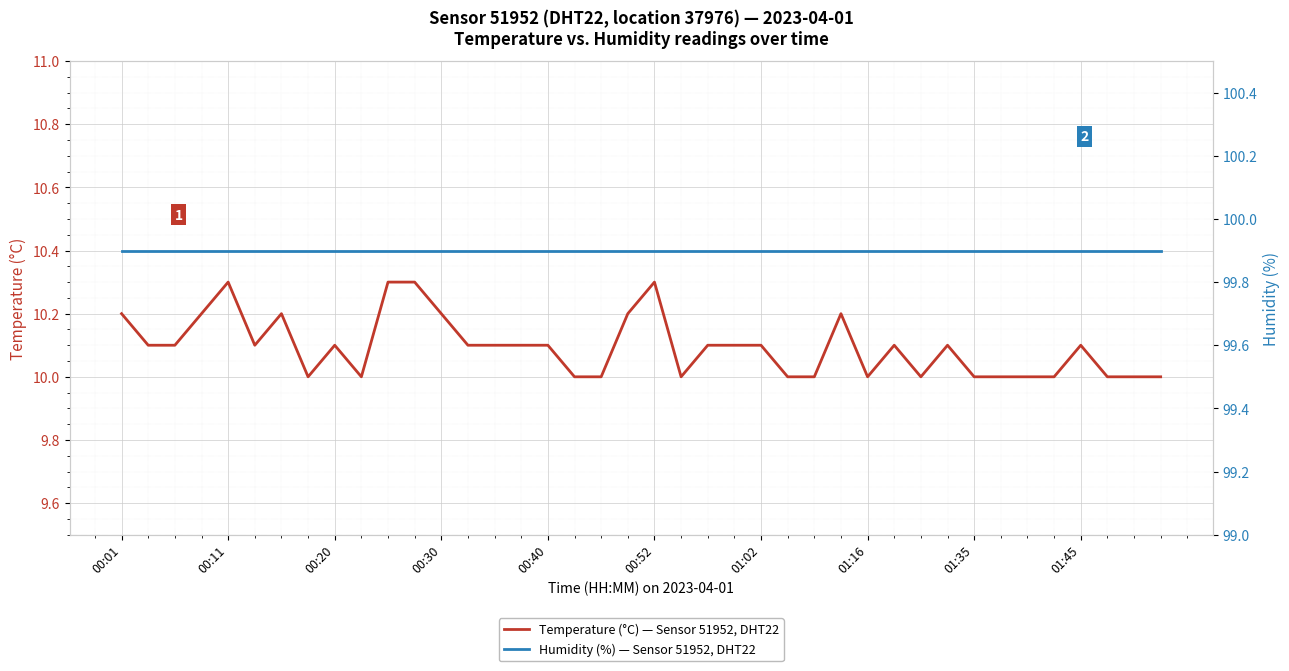

What is the smallest value displayed?

10.0